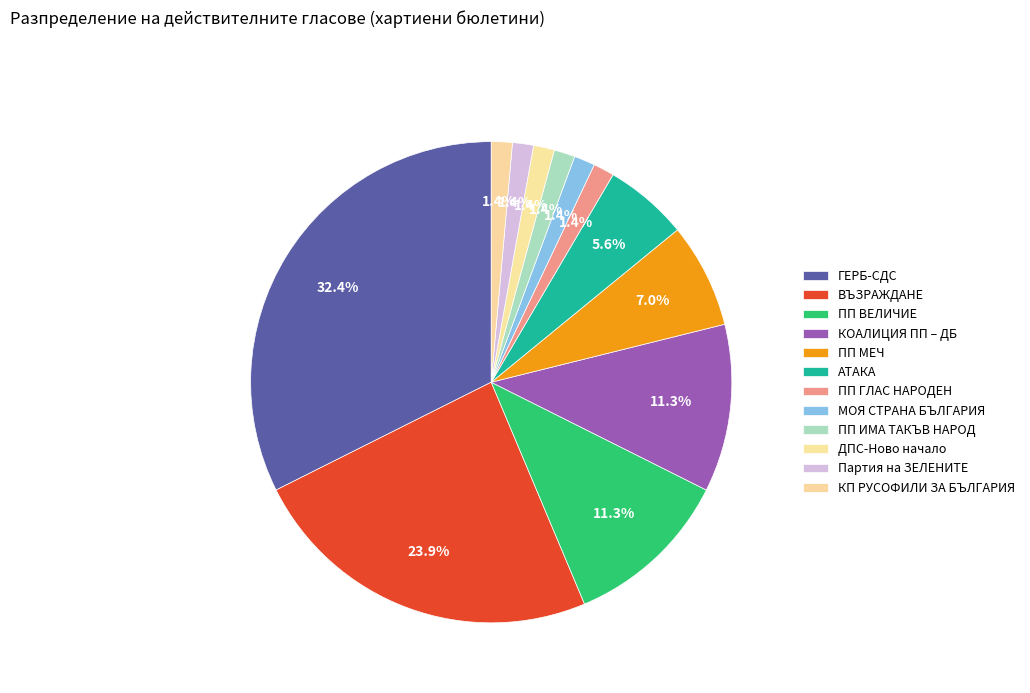

Does ПП ВЕЛИЧИЕ account for over 50% of the chart?

No